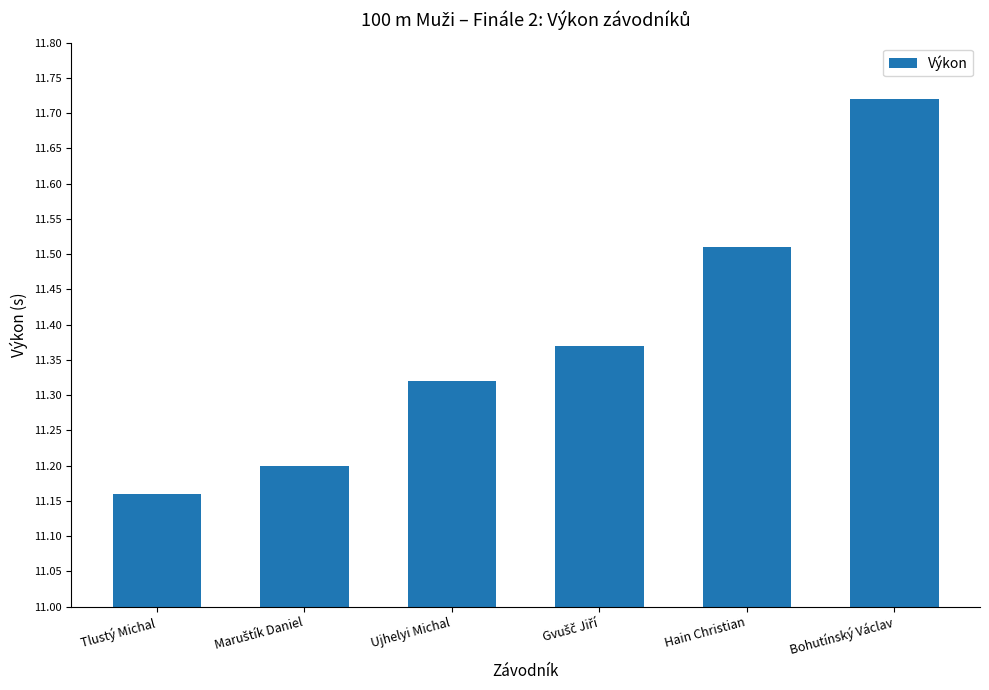

What is the change in value from Tlustý Michal to Ujhelyi Michal?

+0.2